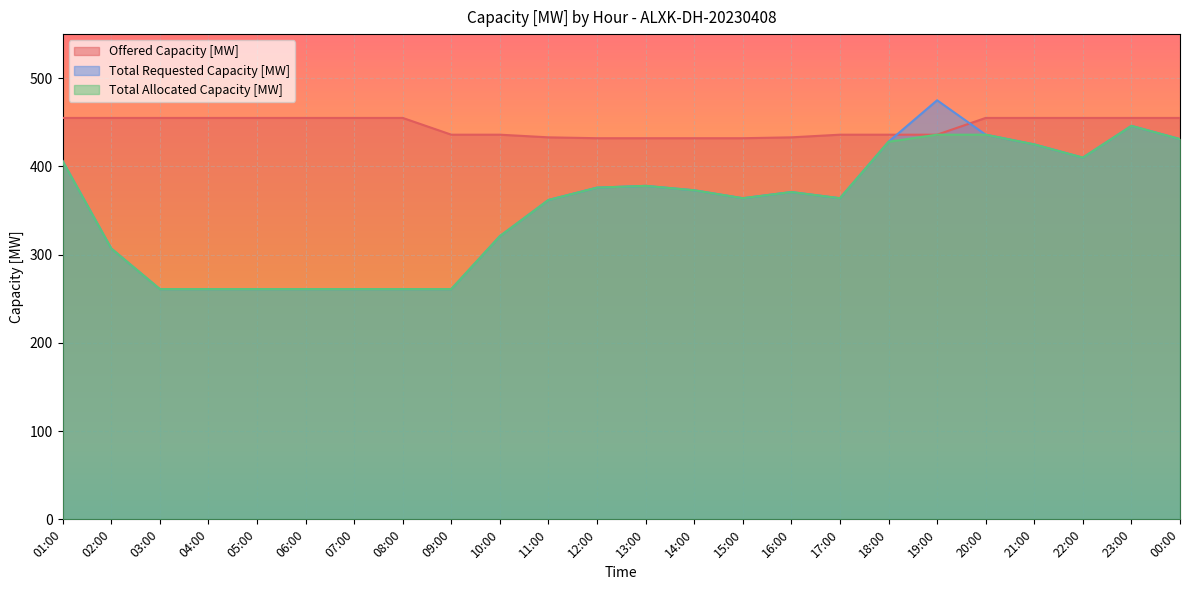

What is the approximate value of Total Requested Capacity [MW] at 12:00?

376